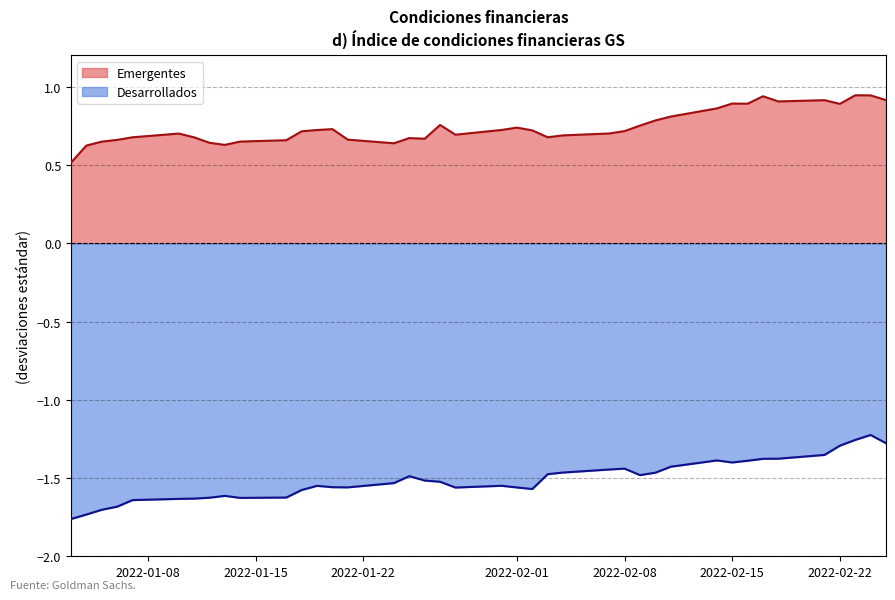

List the series in order of their peak value, lowest first.

Desarrollados, Emergentes